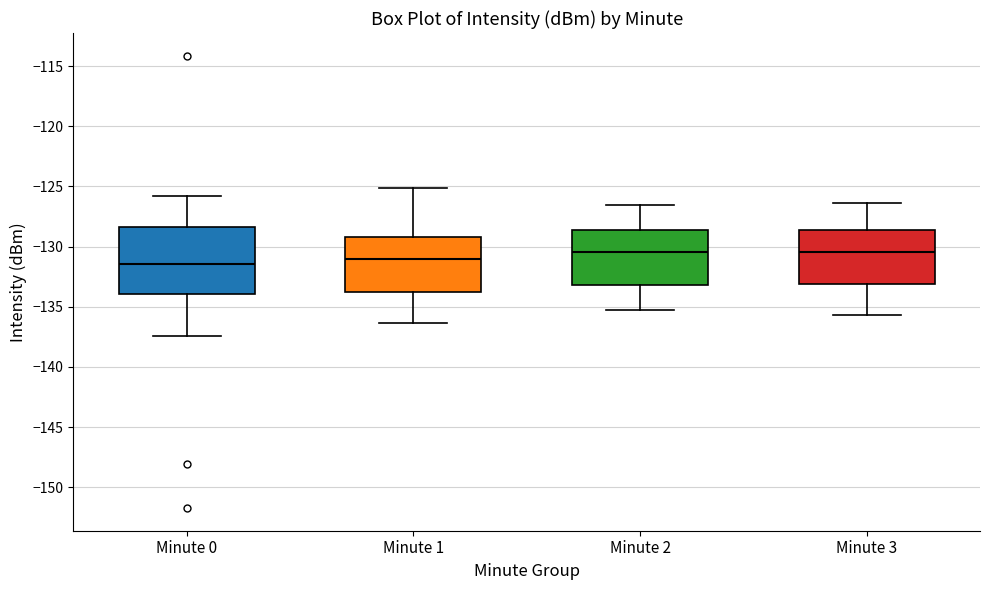

Comparing the boxes themselves (not the whiskers), which one is the tallest?

Minute 0